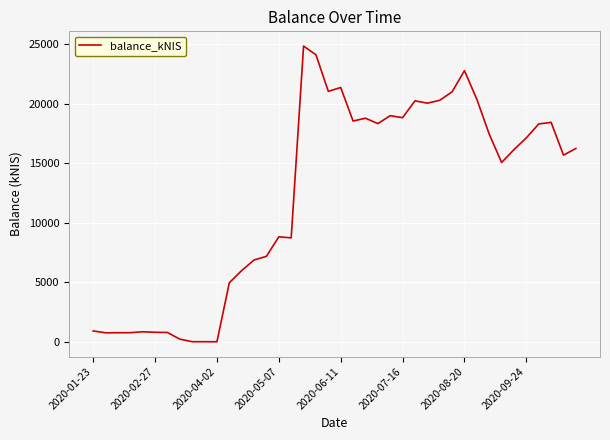

What is the difference between the maximum and minimum values?

24819.6